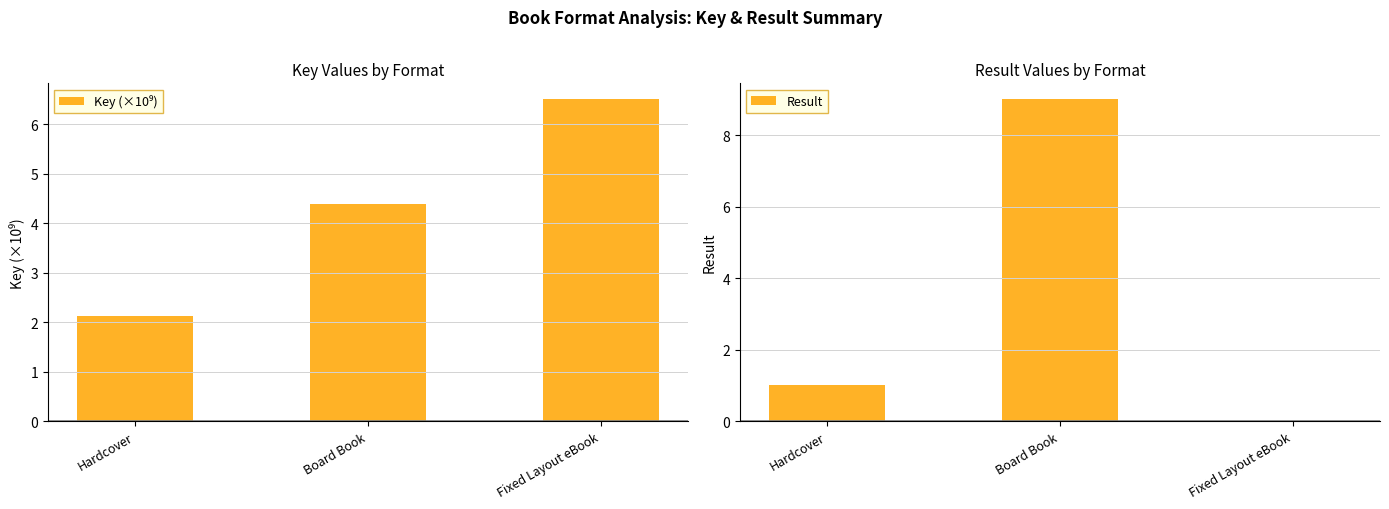

List the series in order of their peak value, highest first.

Result, Key (×10⁹)